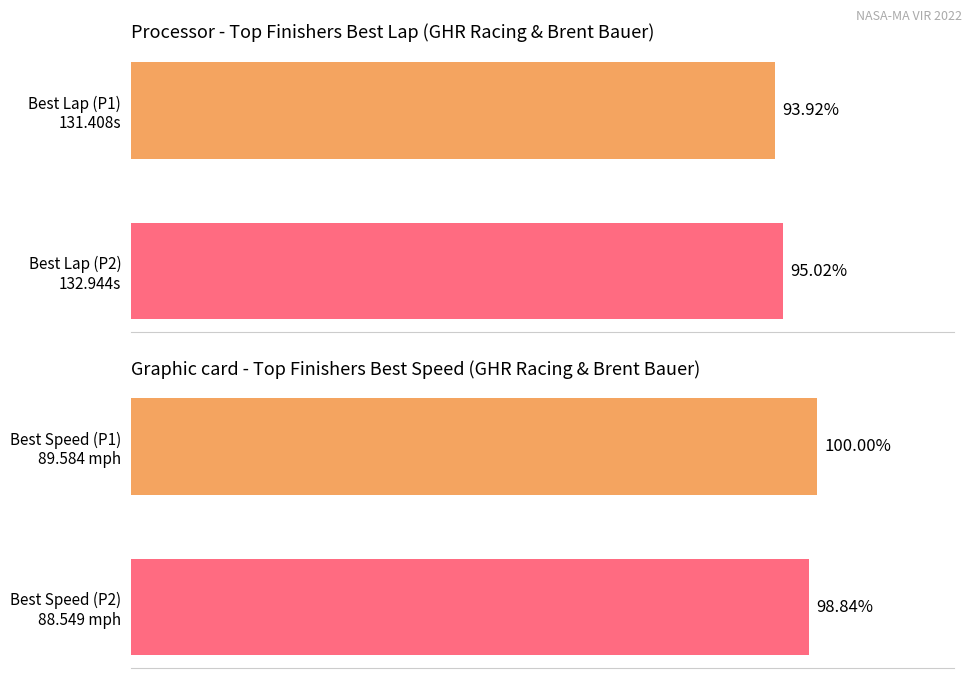

The Best Speed series shows 98.8 at Best Speed (P2) 88.549 mph. True or false?

True